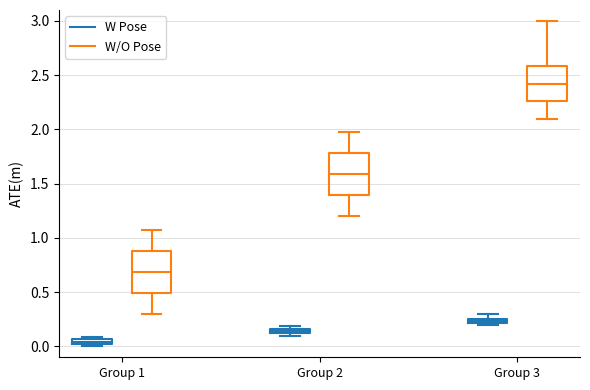

Where is the lower edge of the box for Group 2 (W Pose) on the y-axis? The values are not printed on the chart, so give them approximately, as read against the axis.

0.10